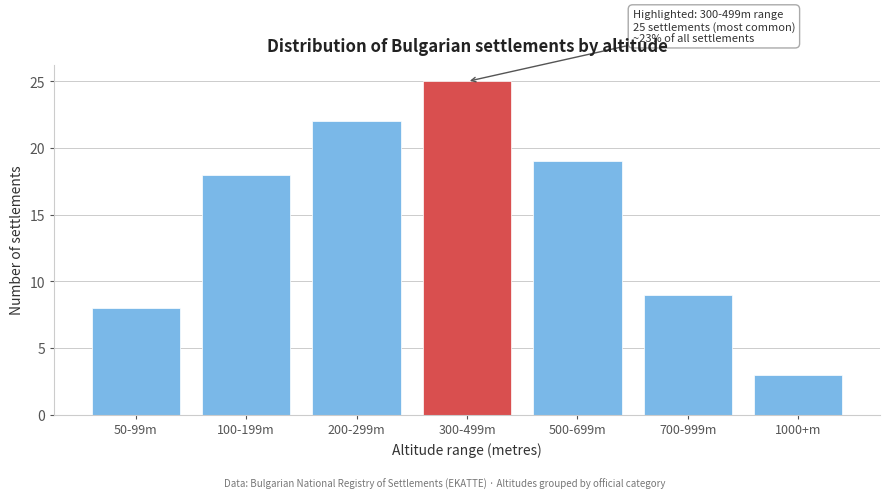

Reading left to right, list all the values displayed in this chart.

50-99m=8	100-199m=18	200-299m=22	300-499m=25	500-699m=19	700-999m=9	1000+m=3